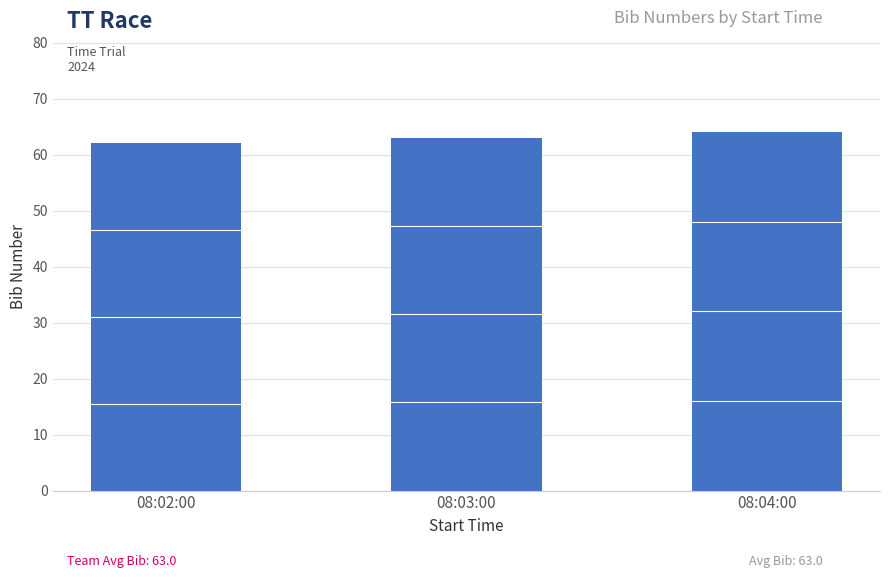

What is the average value?

63